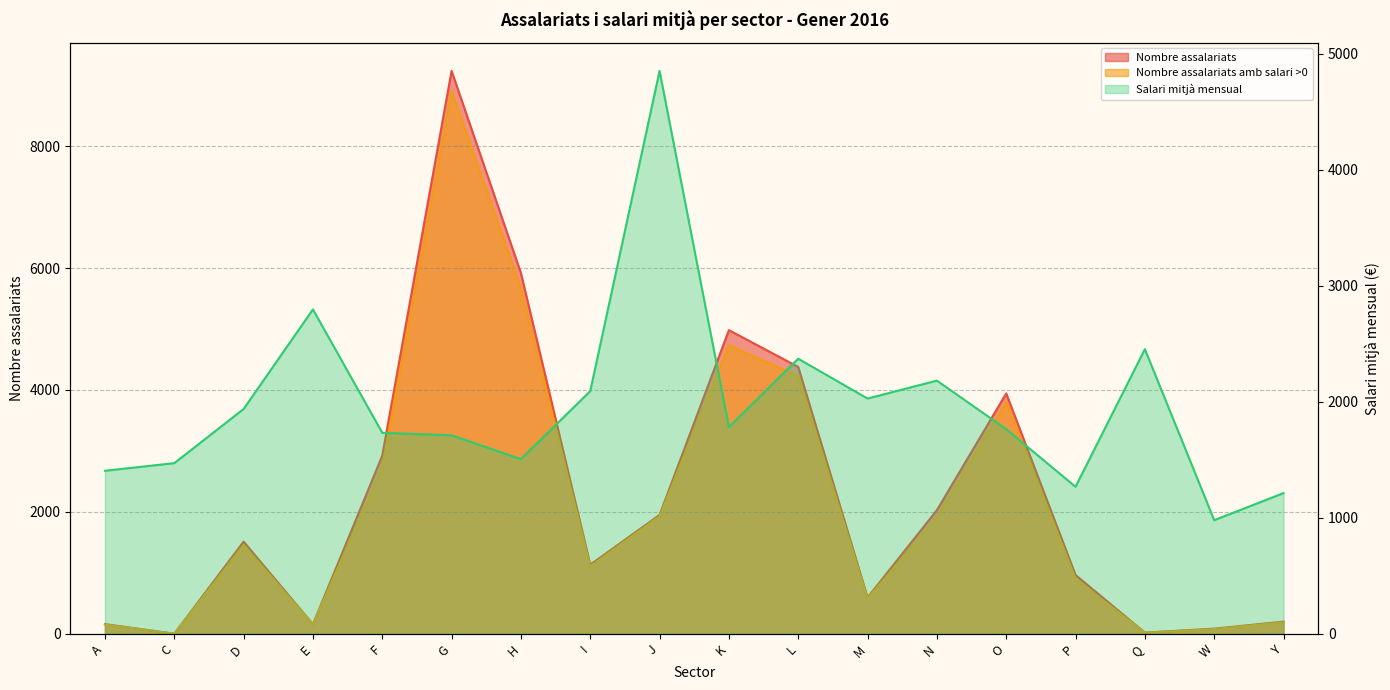

What is the sum of the Salari mitjà mensual values at F and D?

3668.8